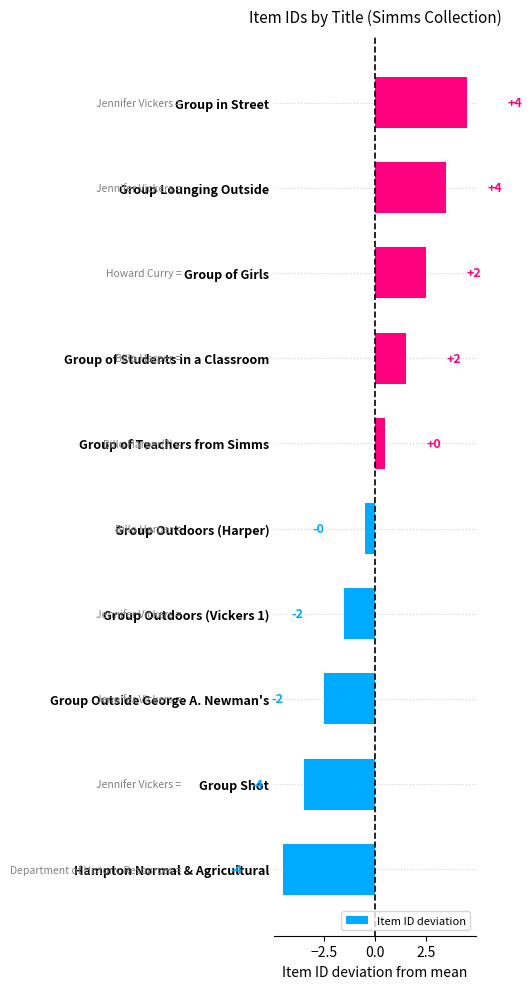

Does the chart contain any negative values?

Yes